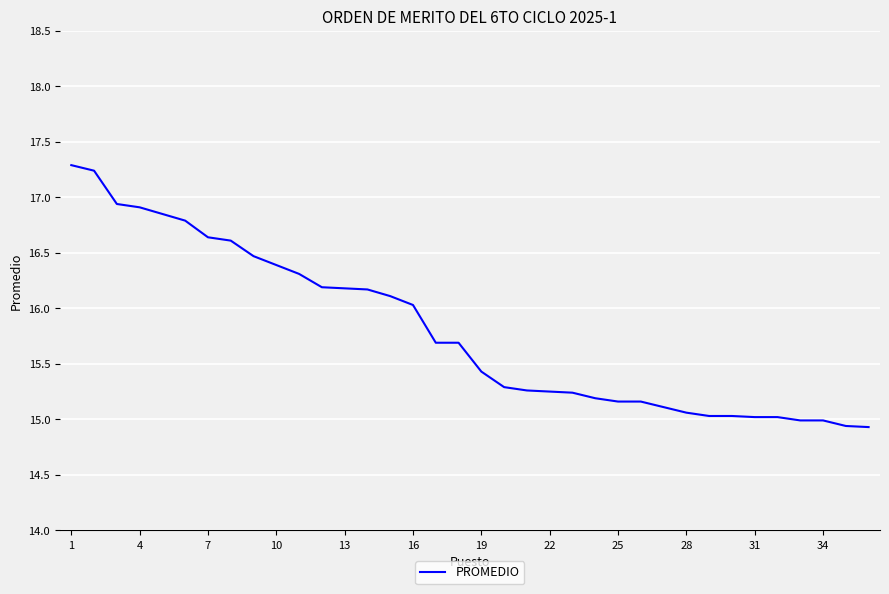

What is the minimum value shown in the chart?

14.9